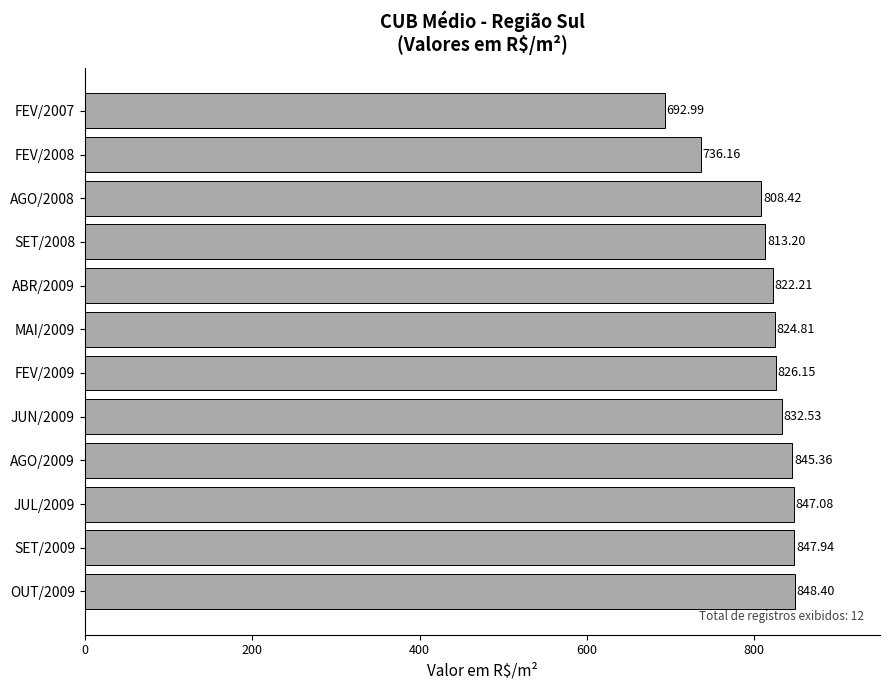

List the labels in order of value, smallest first.

FEV/2007, FEV/2008, AGO/2008, SET/2008, ABR/2009, MAI/2009, FEV/2009, JUN/2009, AGO/2009, JUL/2009, SET/2009, OUT/2009